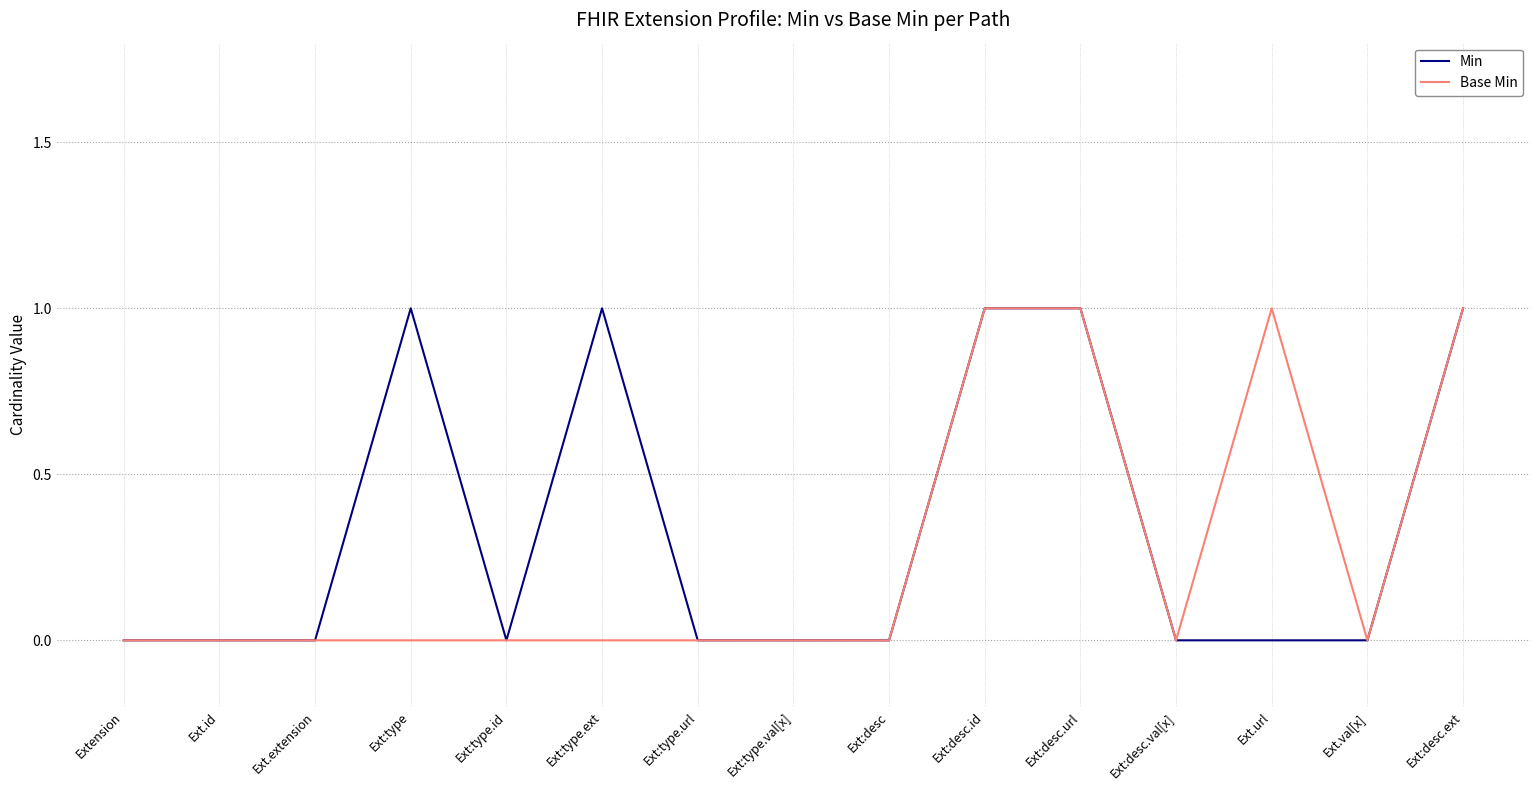

Reading left to right, extract all data points from this chart.

Min: 0	0	0	1	0	1	0	0	0	1	1	0	0	0	1
Base Min: 0	0	0	0	0	0	0	0	0	1	1	0	1	0	1